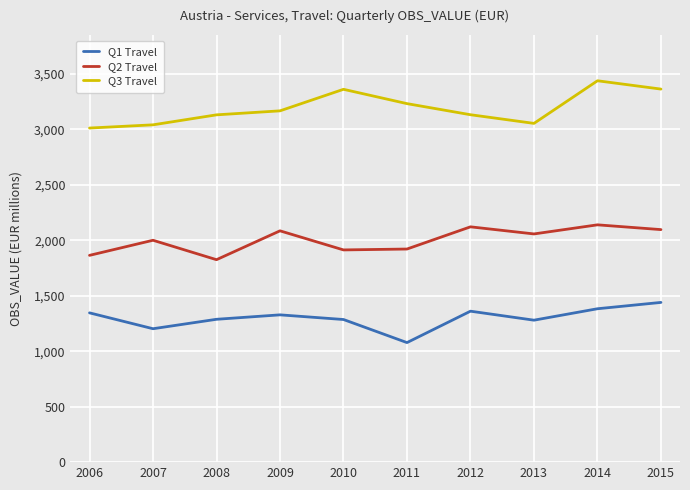

The Q1 Travel series shows 1439 at 2015. True or false?

True